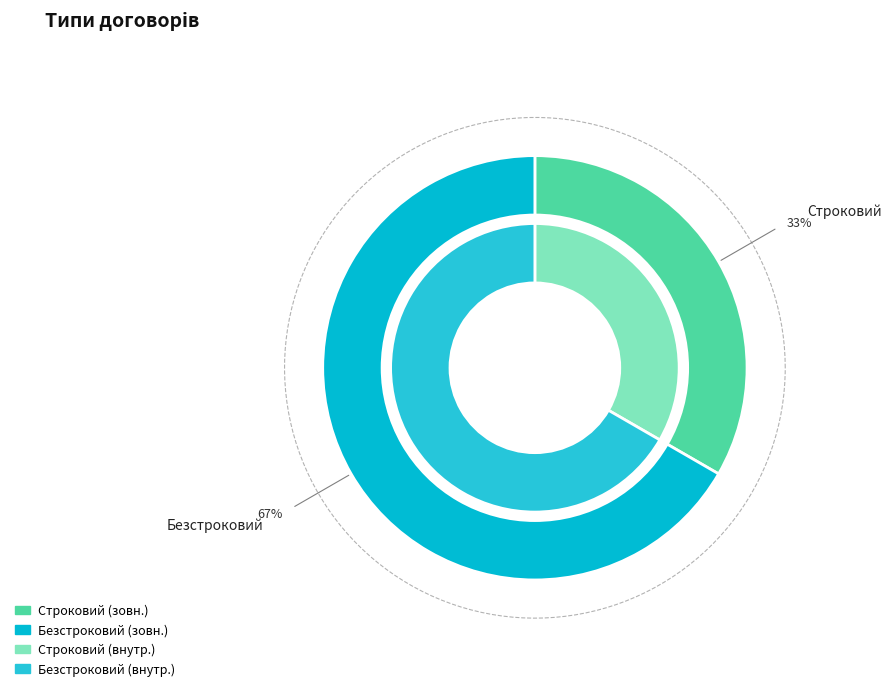

Does any single category account for the majority?

Yes